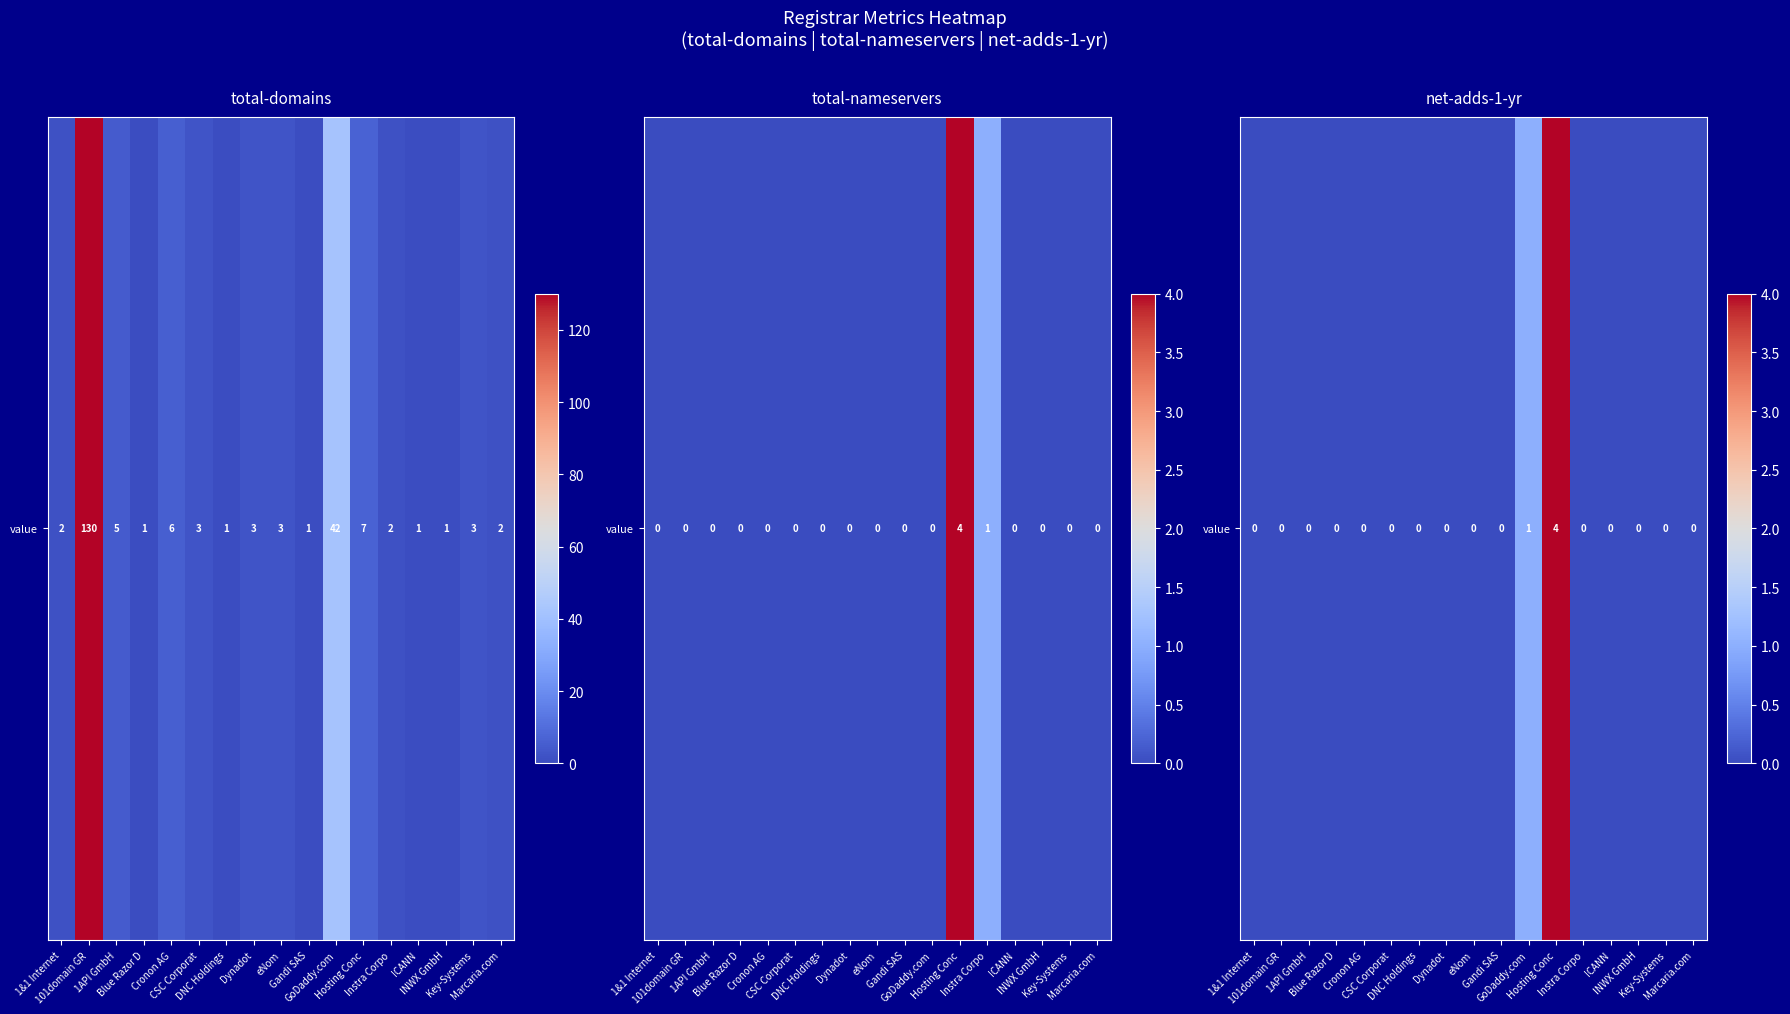

List the labels in order of value, largest first.

Hosting Conc, GoDaddy.com, 1&1 Internet, 101domain GR, 1API GmbH, Blue Razor D, Cronon AG, CSC Corporat, DNC Holdings, Dynadot, eNom, Gandi SAS, Instra Corpo, ICANN, INWX GmbH, Key-Systems, Marcaria.com